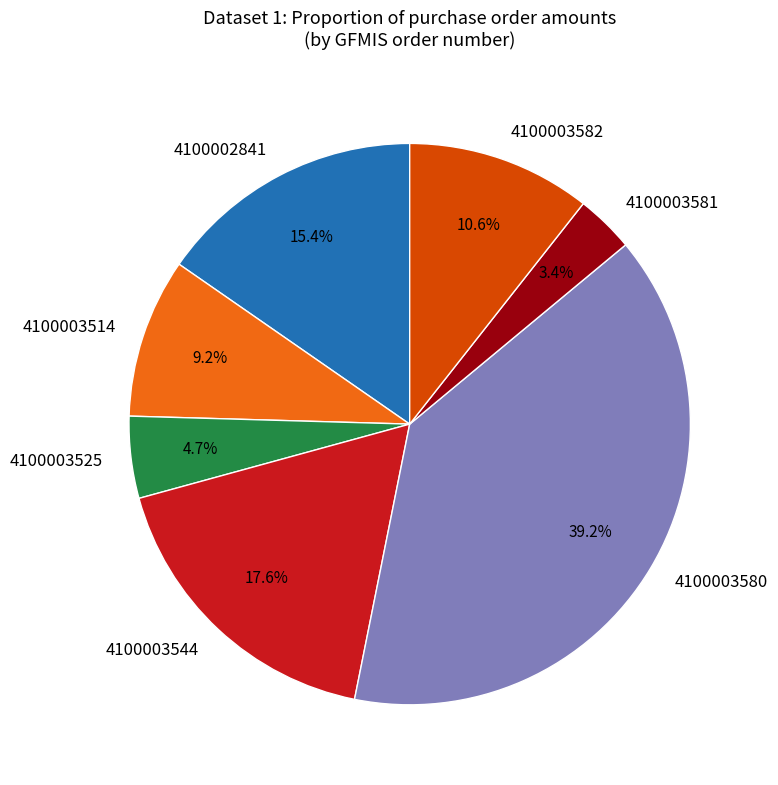

Rank the categories by value from lowest to highest.

4100003581, 4100003525, 4100003514, 4100003582, 4100002841, 4100003544, 4100003580